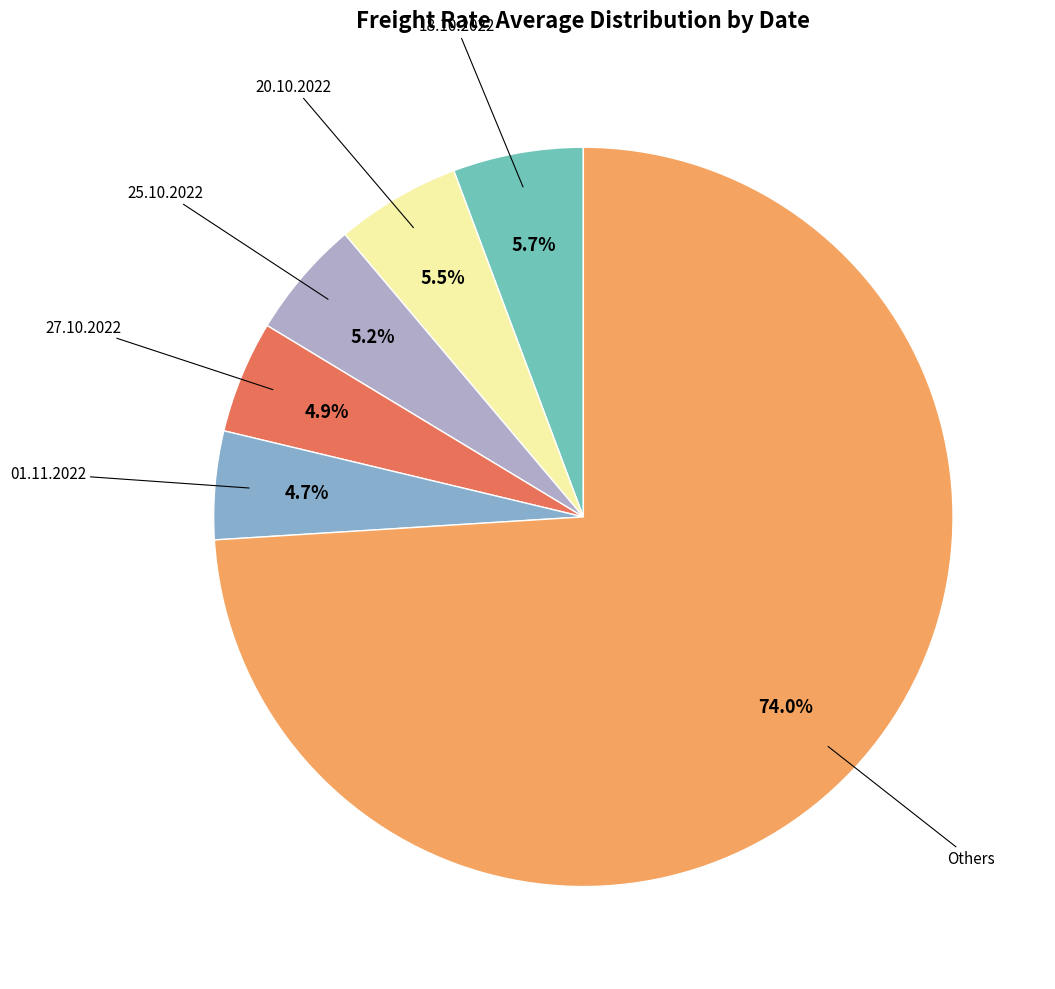

Approximately how many times larger is the value at 25.10.2022 compared to 27.10.2022?

1.1